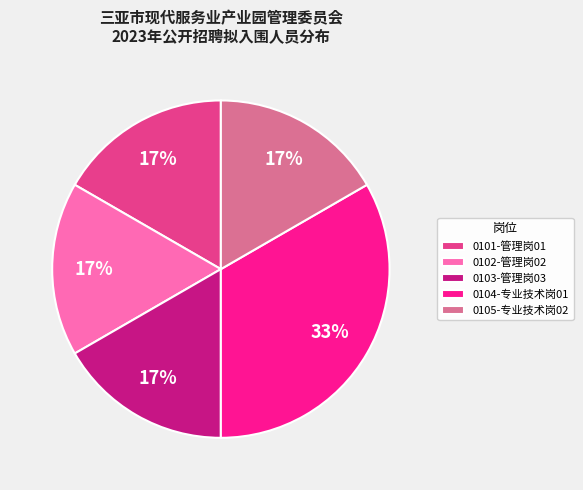

Is the sum of 0101-管理岗01 and 0103-管理岗03 greater than half?

No